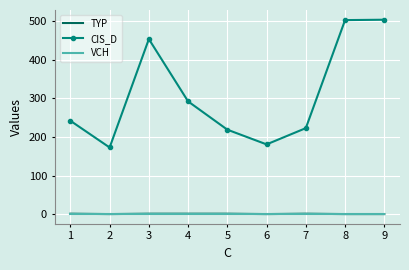

Which series has the largest total across all categories?

CIS_D